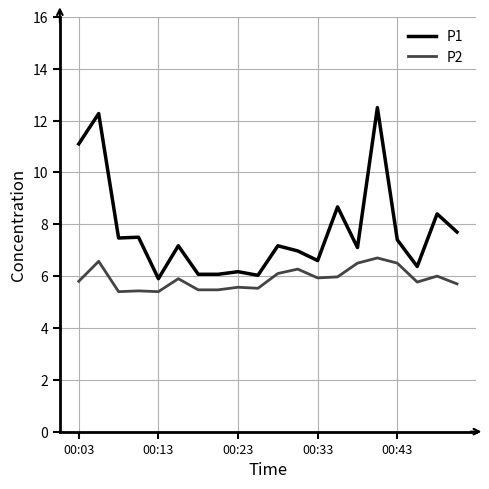

True or false: P1 has more than 1 points higher than both neighbors.

True